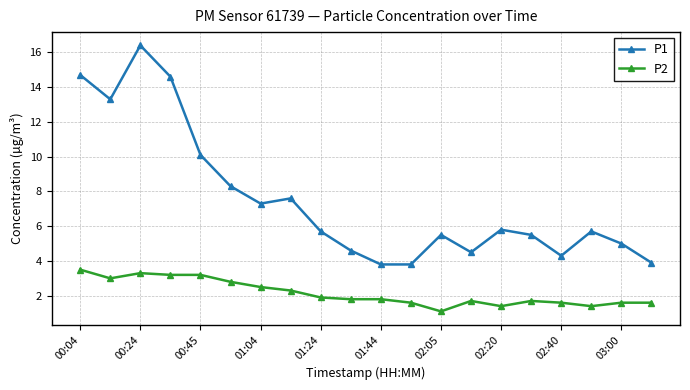

True or false: P2 and P1 intersect in this chart.

False